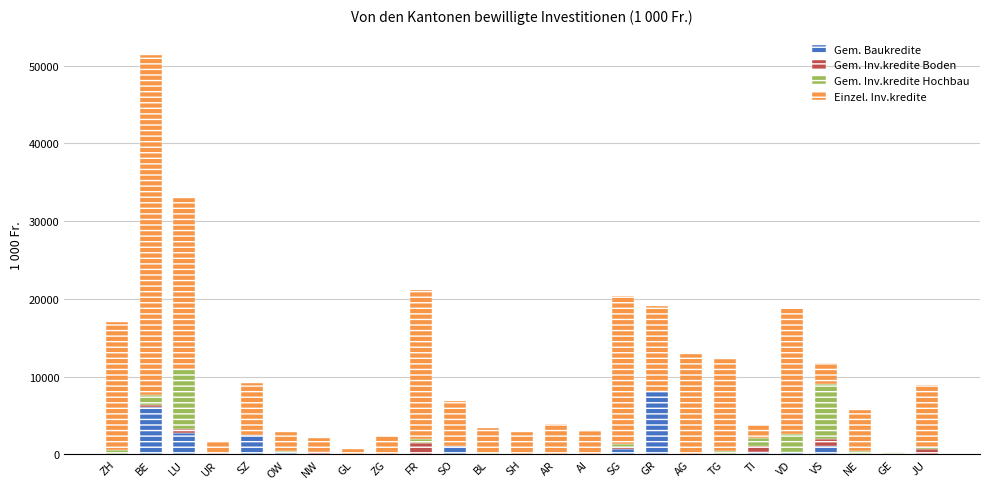

What is the total value across all series at SZ?

9247